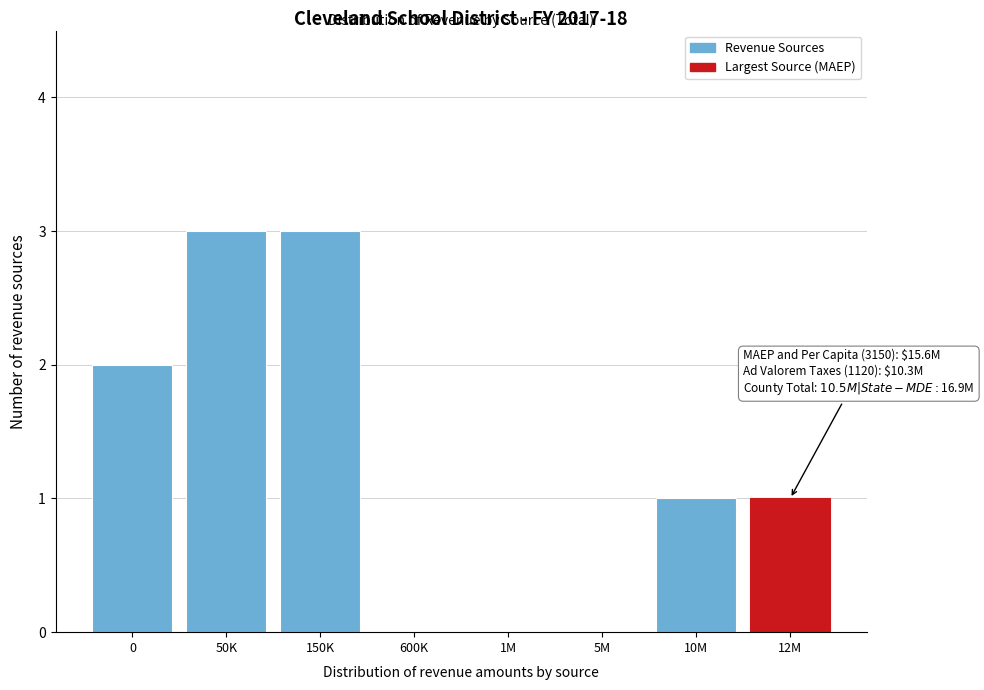

Reading left to right, what are all the values shown in this chart?

0=2	50K=3	150K=3	600K=0	1M=0	5M=0	10M=1	12M=1